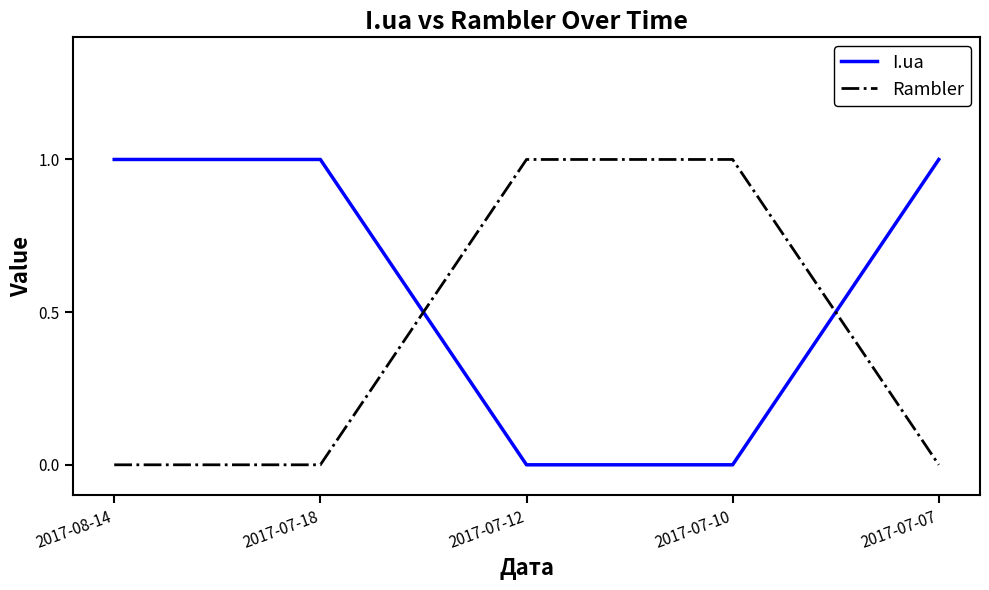

What position from the left is 2017-07-18?

2